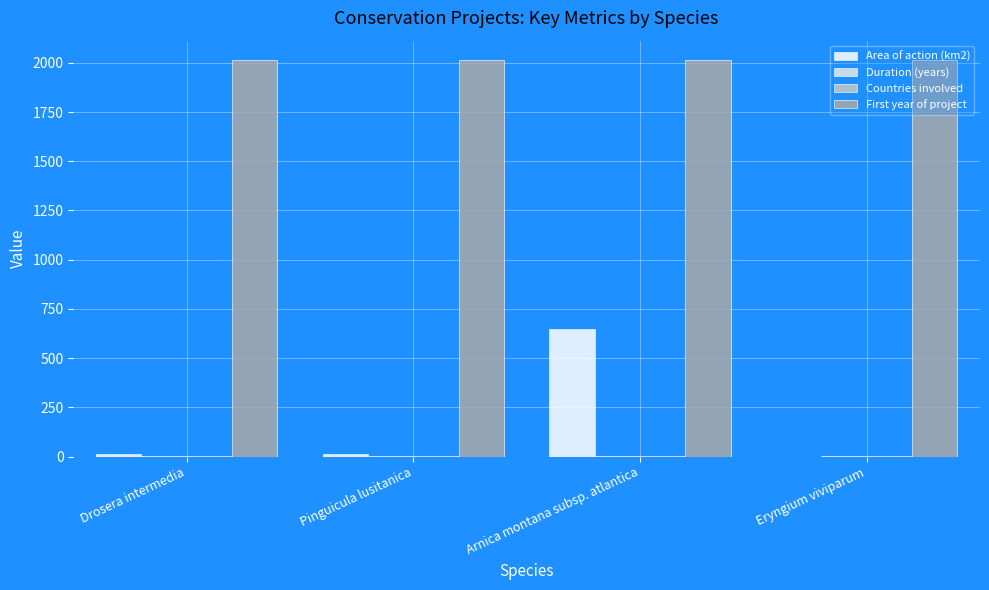

Reading right to left, extract all data points from this chart.

Area of action (km2): Eryngium viviparum=0.1	Arnica montana subsp. atlantica=646.6	Pinguicula lusitanica=11.0	Drosera intermedia=11.0
Duration (years): Eryngium viviparum=3.0	Arnica montana subsp. atlantica=3.0	Pinguicula lusitanica=3.0	Drosera intermedia=3.0
Countries involved: Eryngium viviparum=1.0	Arnica montana subsp. atlantica=1.0	Pinguicula lusitanica=1.0	Drosera intermedia=1.0
First year of project: Eryngium viviparum=2012.0	Arnica montana subsp. atlantica=2012.0	Pinguicula lusitanica=2012.0	Drosera intermedia=2012.0